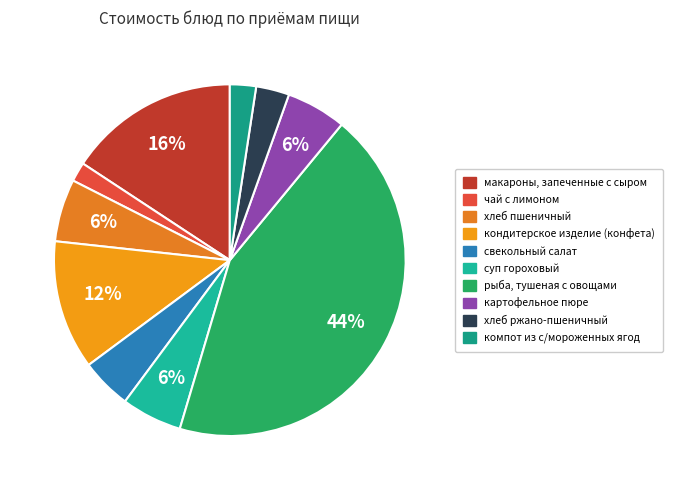

Which slice is the largest?

рыба, тушеная с овощами